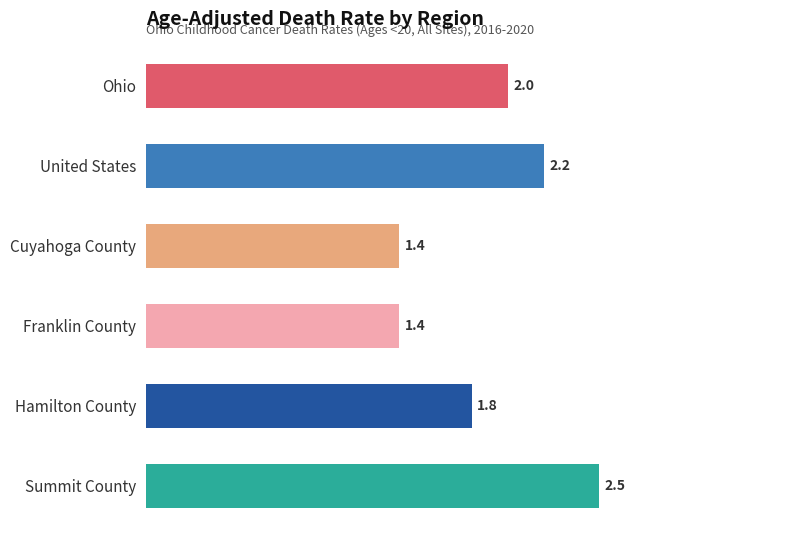

Reading top to bottom, extract all data points from this chart.

2.0	2.2	1.4	1.4	1.8	2.5